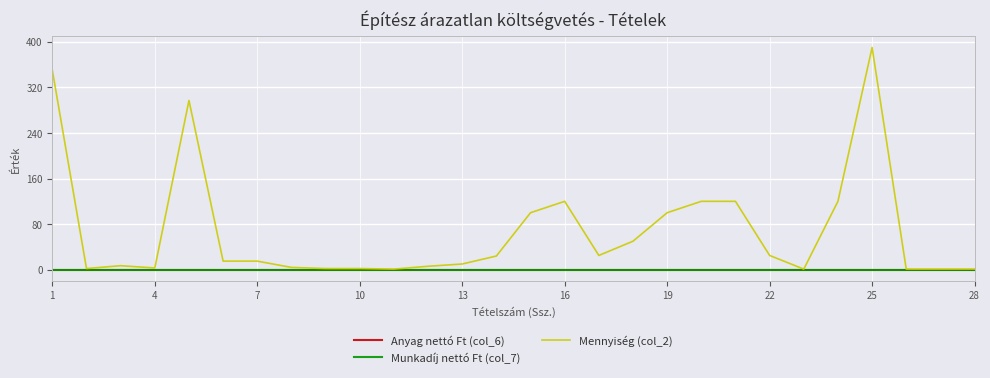

What is the maximum value shown in the chart?

390.0